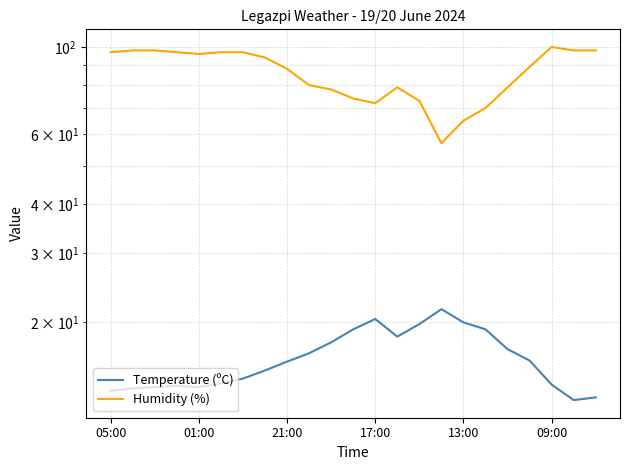

True or false: Temperature (ºC) has a value of 10.4 at 9.

False